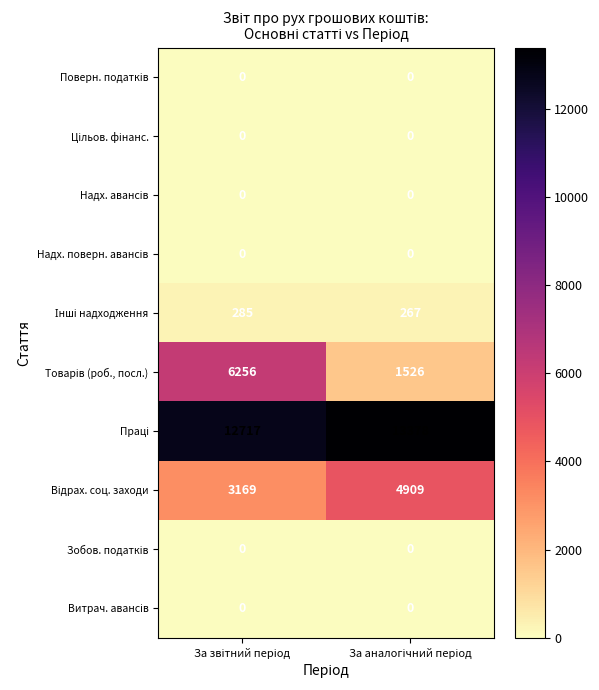

What is the greatest value displayed?

13378